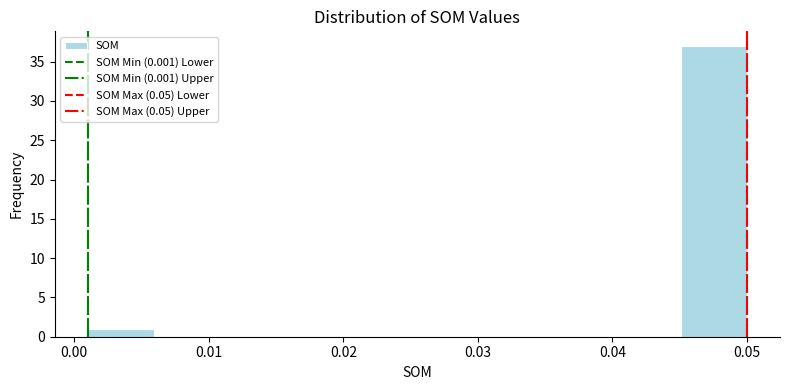

Reading left to right, list every bar in this chart as the range it spans on the x-axis followed by its height. Neither the bar edges nor the heights are printed on the chart, so give them approximately, as read against the axes.

0.001 to 0.006: 1
0.006 to 0.011: 0
0.011 to 0.016: 0
0.016 to 0.021: 0
0.021 to 0.026: 0
0.026 to 0.030: 0
0.030 to 0.035: 0
0.035 to 0.040: 0
0.040 to 0.045: 0
0.045 to 0.050: 37